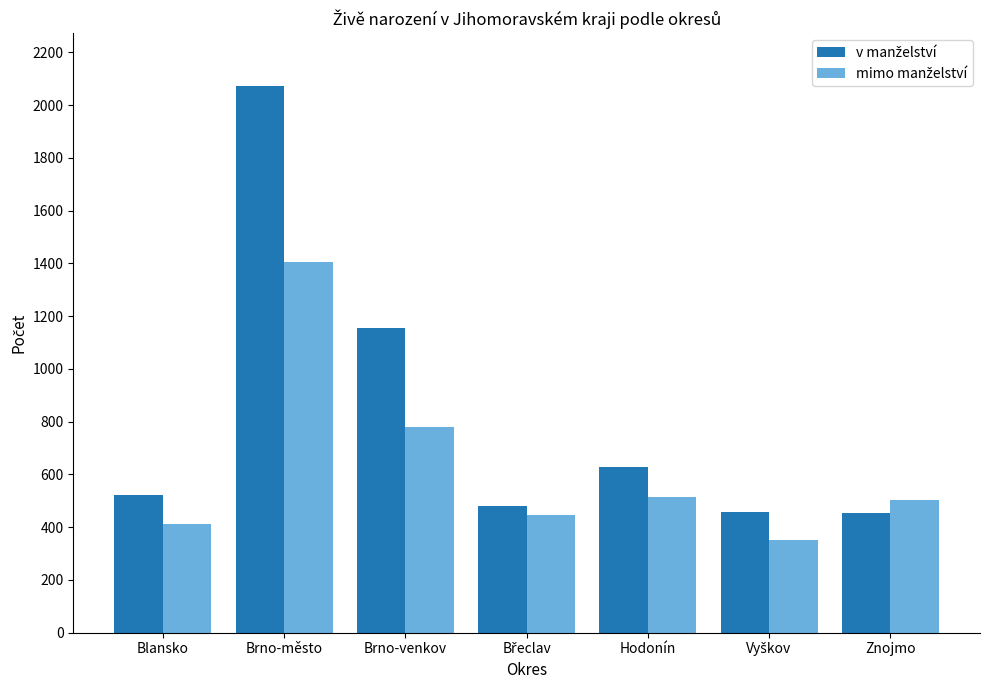

Are the bars grouped side by side (vs. stacked)?

Yes